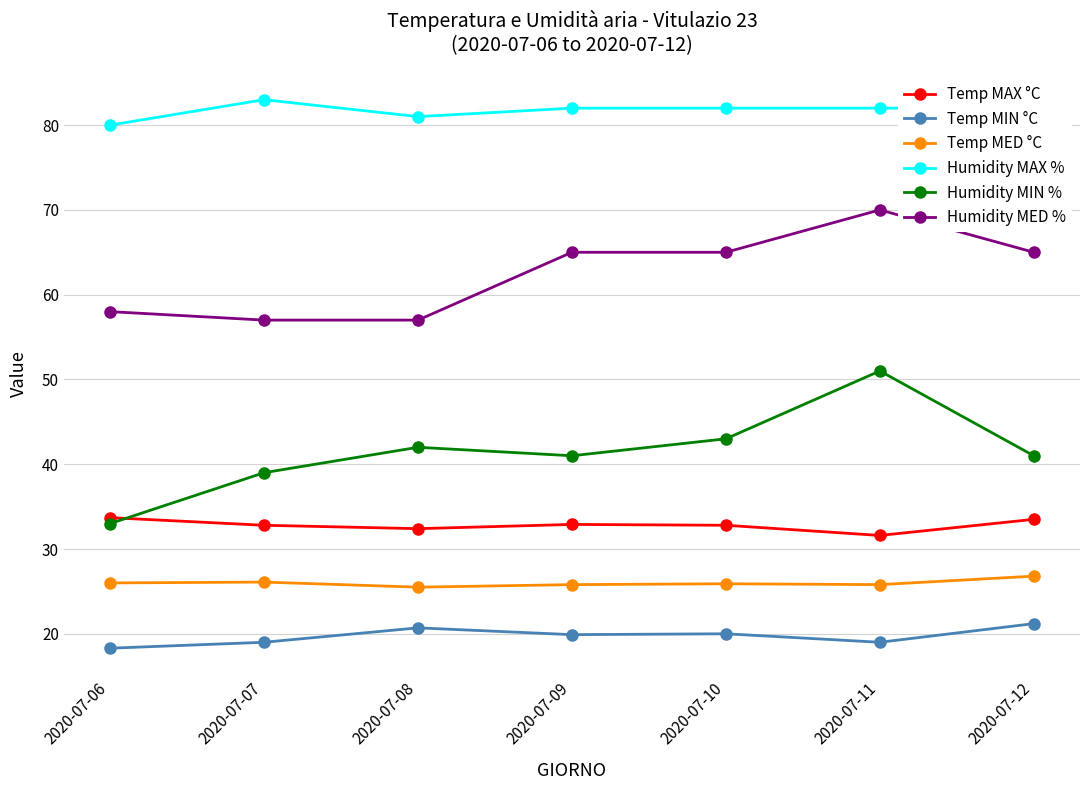

Where is the first local minimum for Humidity MIN %?

2020-07-09